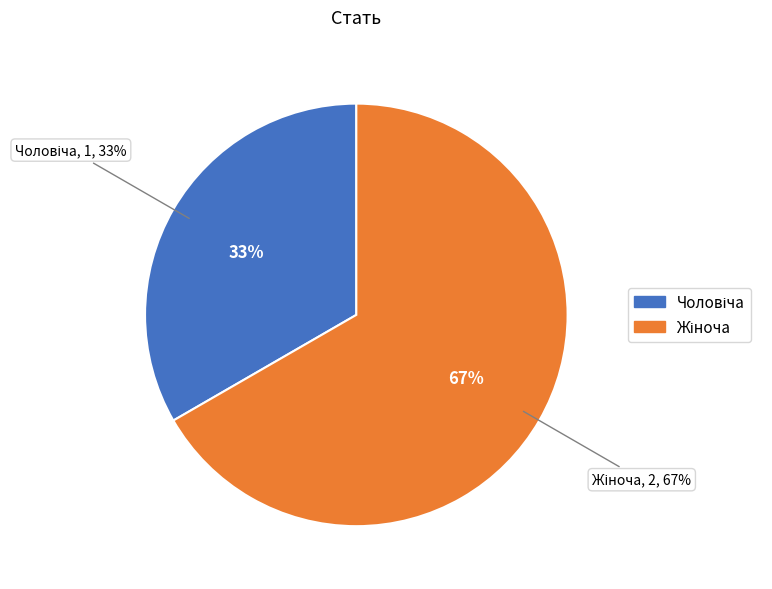

Rank the categories by value from lowest to highest.

Чоловіча, Жіноча